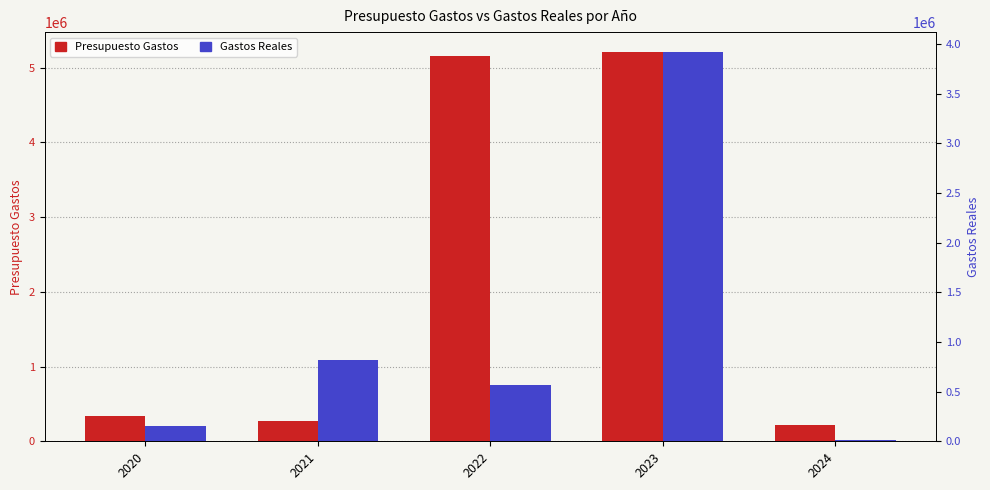

Reading left to right, transcribe all the data shown in this chart.

Presupuesto Gastos: 334379.0	272942.0	5152172.0	5215802.0	217628.0
Gastos Reales: 151538.5	819588.3	568599.2	3921923.3	16604.8